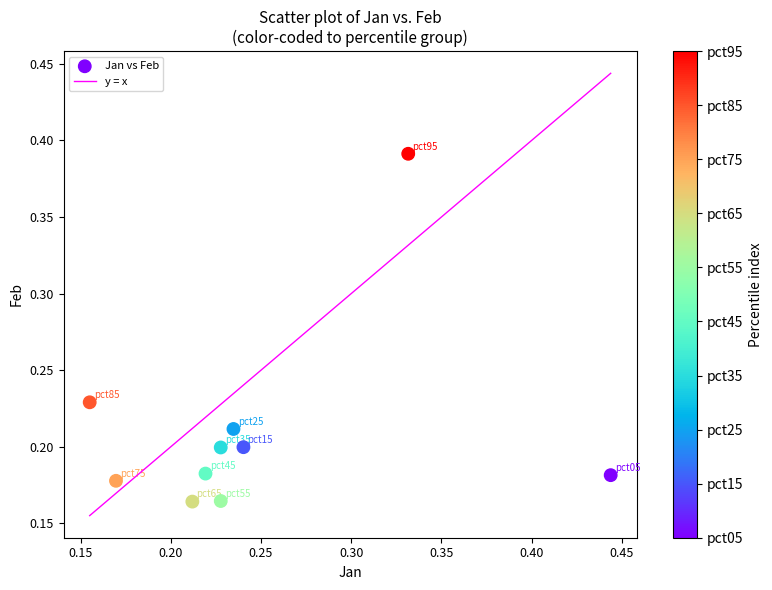

What is the range of X values (max minus min)?

0.3